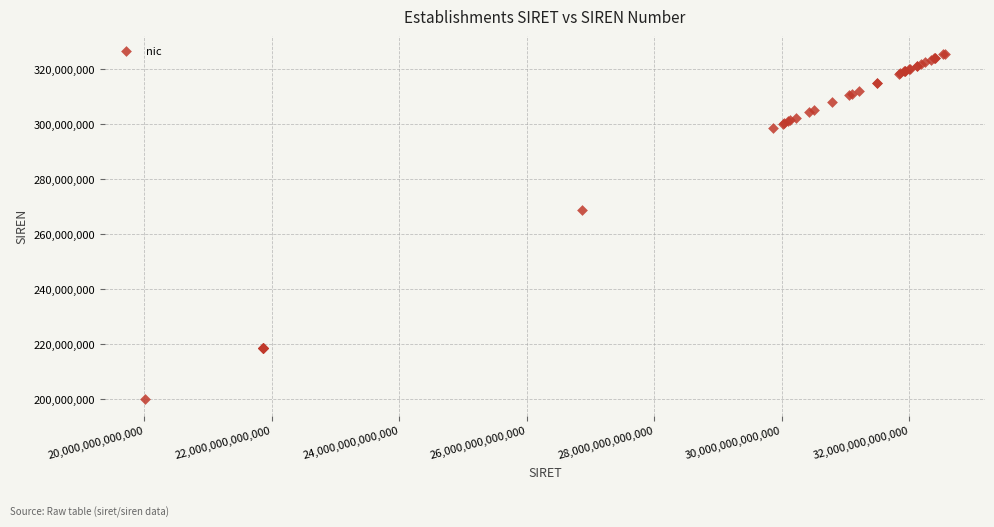

What Y value in the scatter plot is closest to 262825792?

268604089